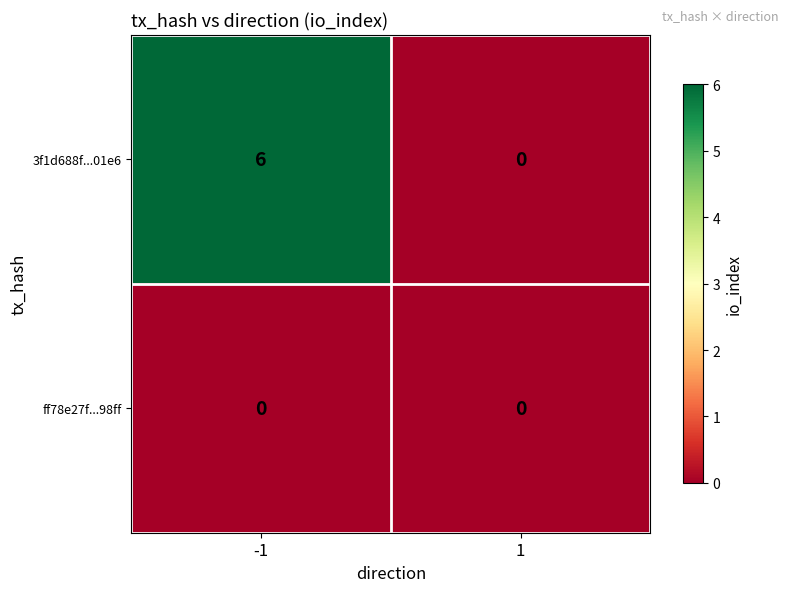

True or false: 3f1d688f...01e6 has a value of 4 at -1.

False